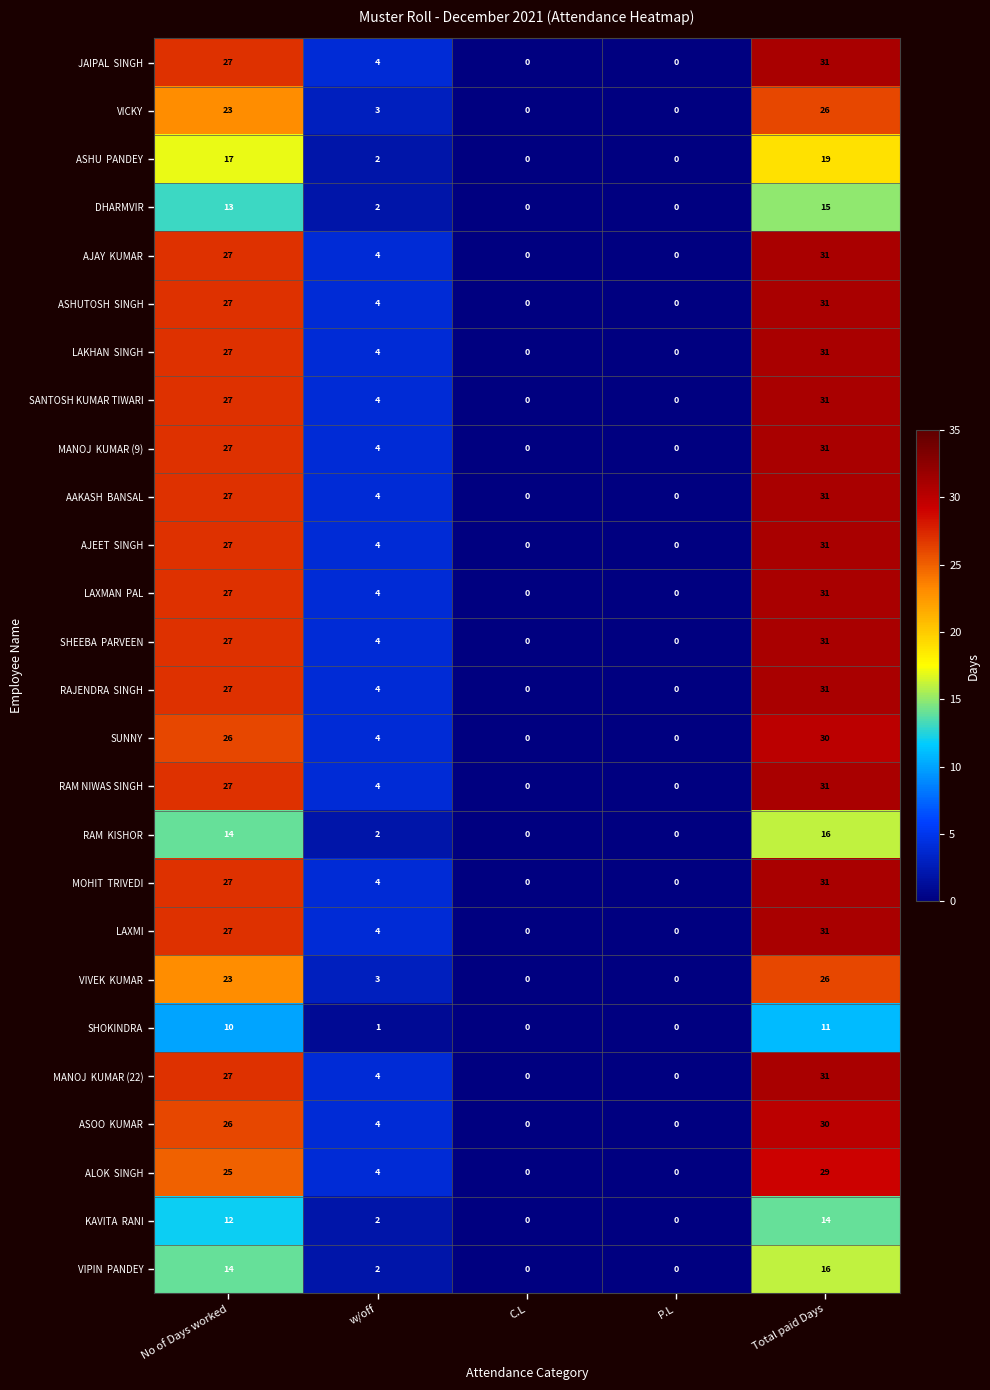

The value of SHOKINDRA at P.L is 0. True or false?

True